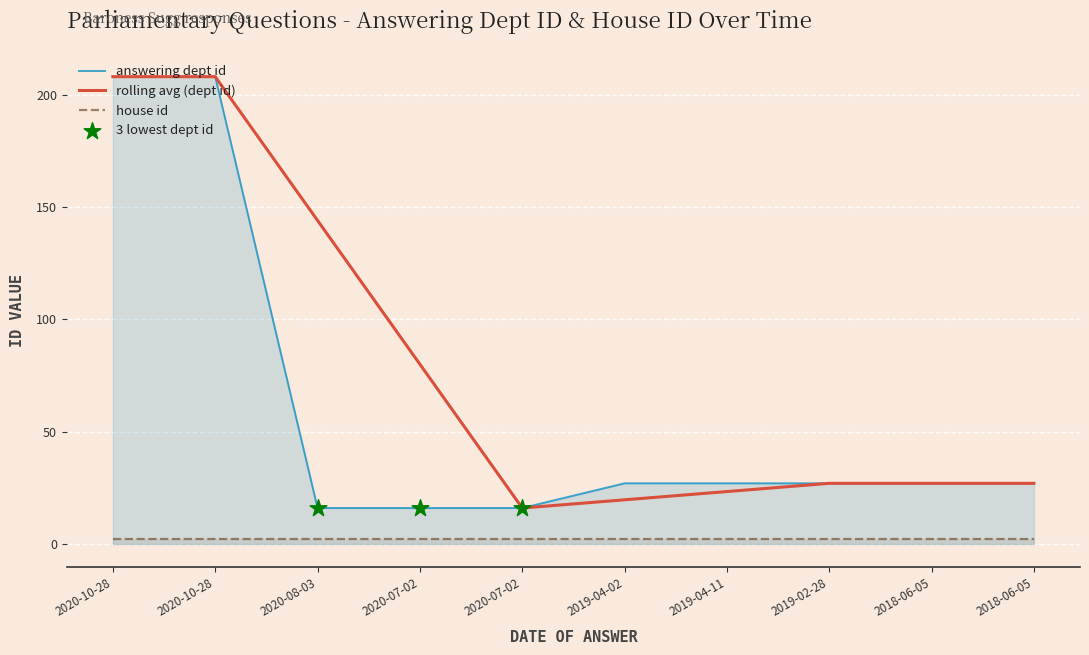

What is the change in value from 2020-10-28 to 2018-06-05?

-181